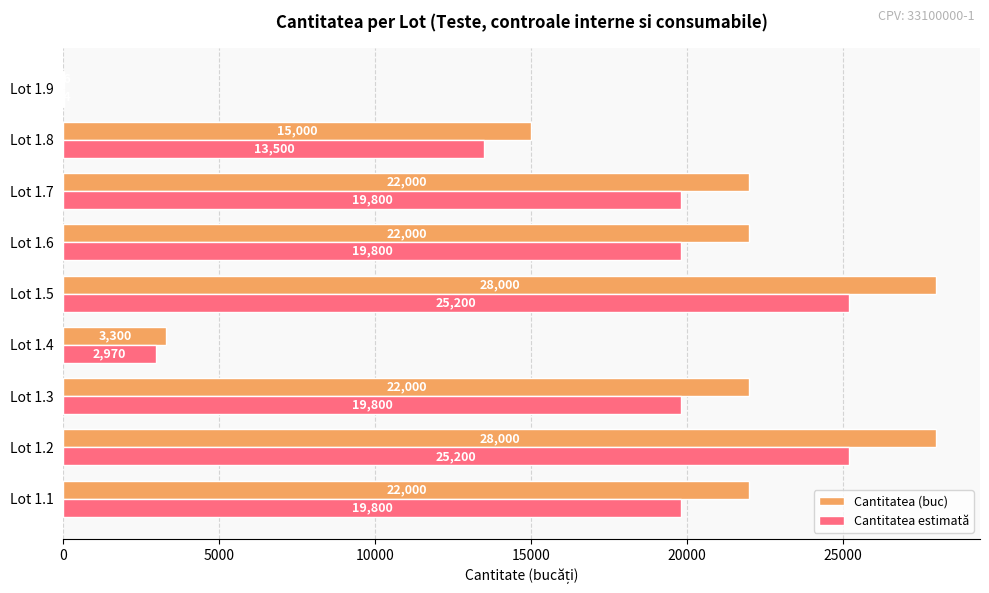

Is it true that Cantitatea estimată equals 33805.8 at Lot 1.7?

False